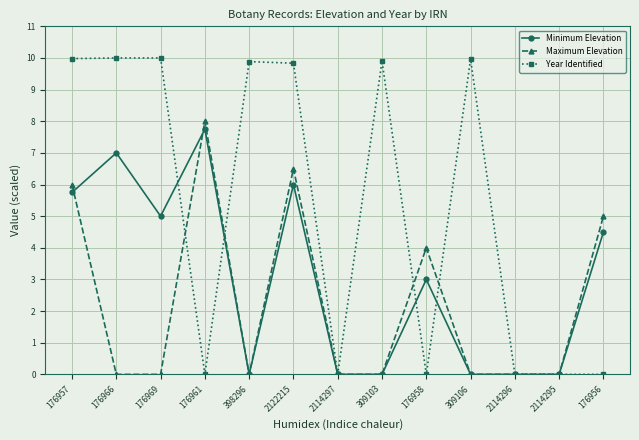

What is the value of the Minimum Elevation point at the 2nd from the left?

7.0